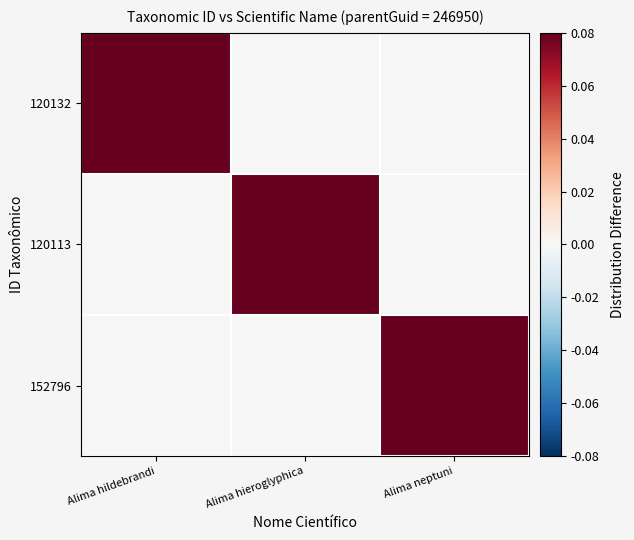

At how many categories does at least one series exceed 0?

3